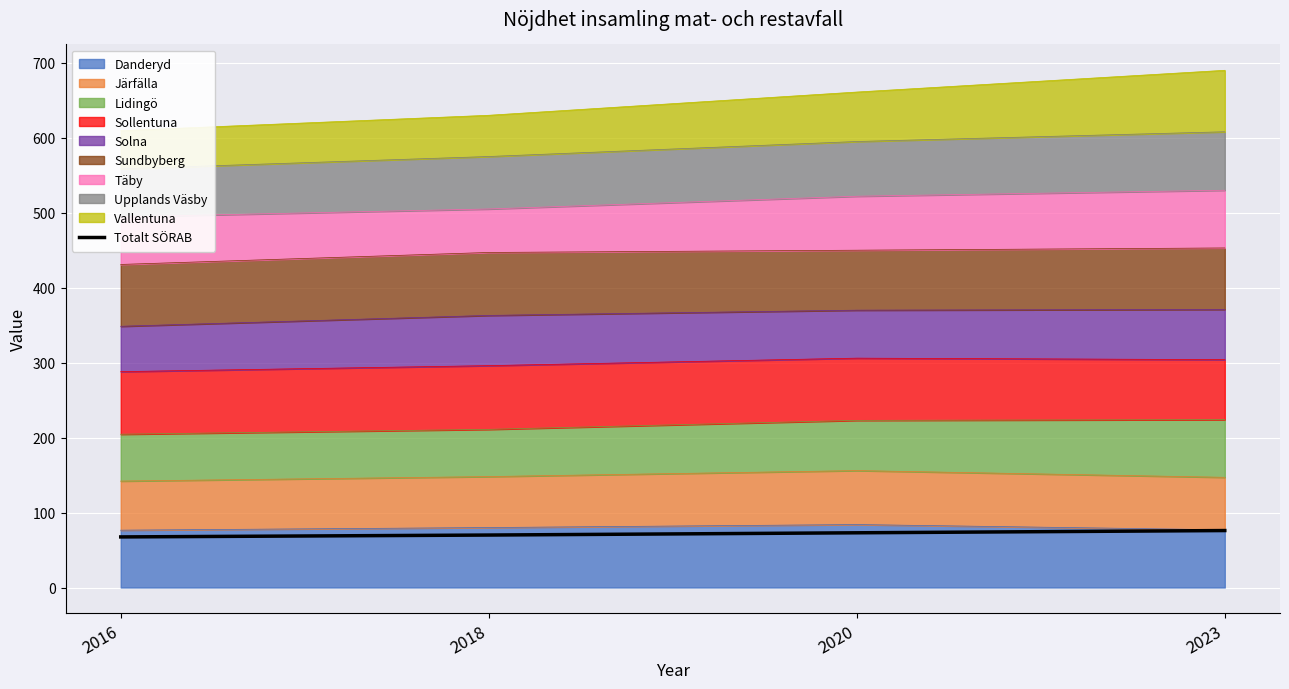

Approximately how many times larger is the value at 2020 compared to 2016?

1.1